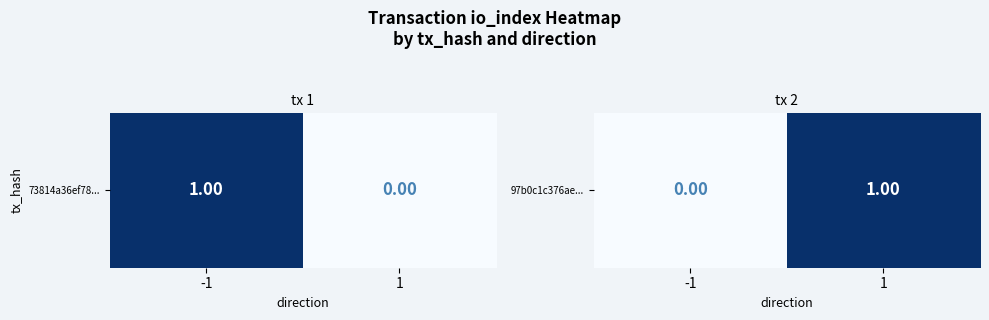

The chart shows a value of 0 at -1. True or false?

False